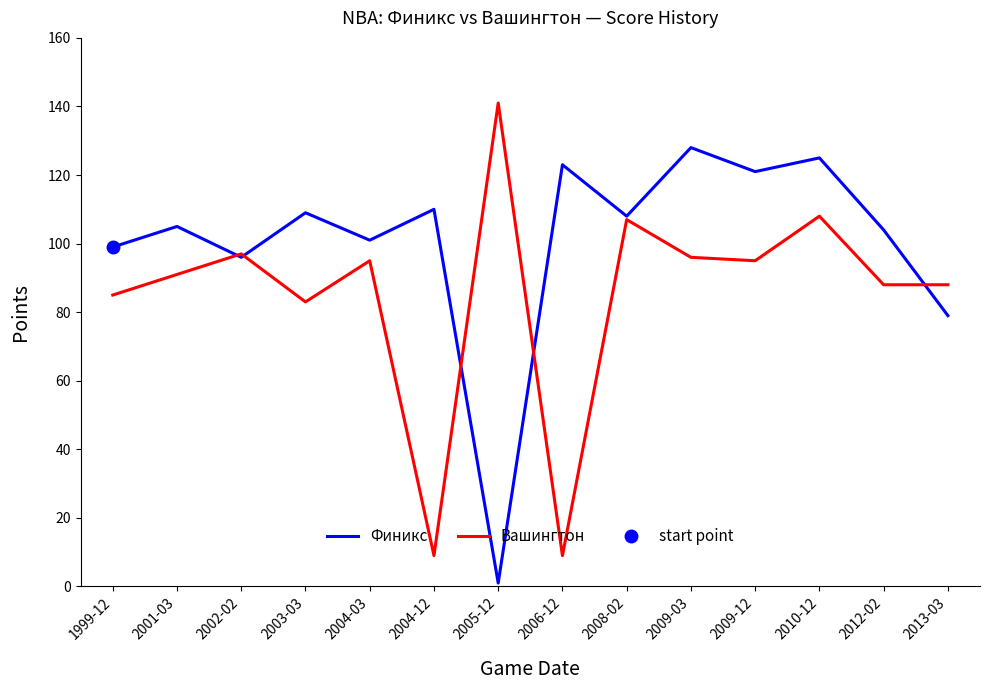

Reading right to left, transcribe all the data shown in this chart.

Финикс: 79	104	125	121	128	108	123	1	110	101	109	96	105	99
Вашингтон: 88	88	108	95	96	107	9	141	9	95	83	97	91	85